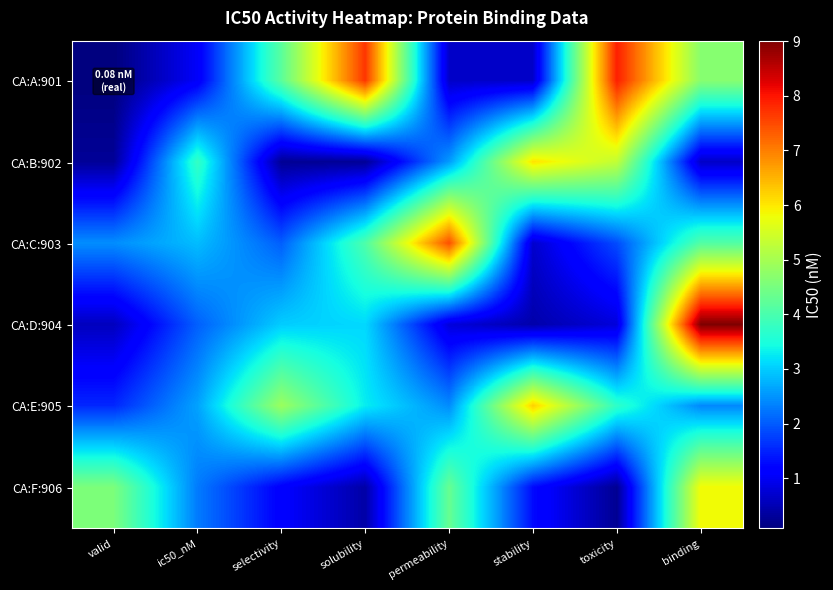

At which category does the chart reach its minimum across all series?

valid